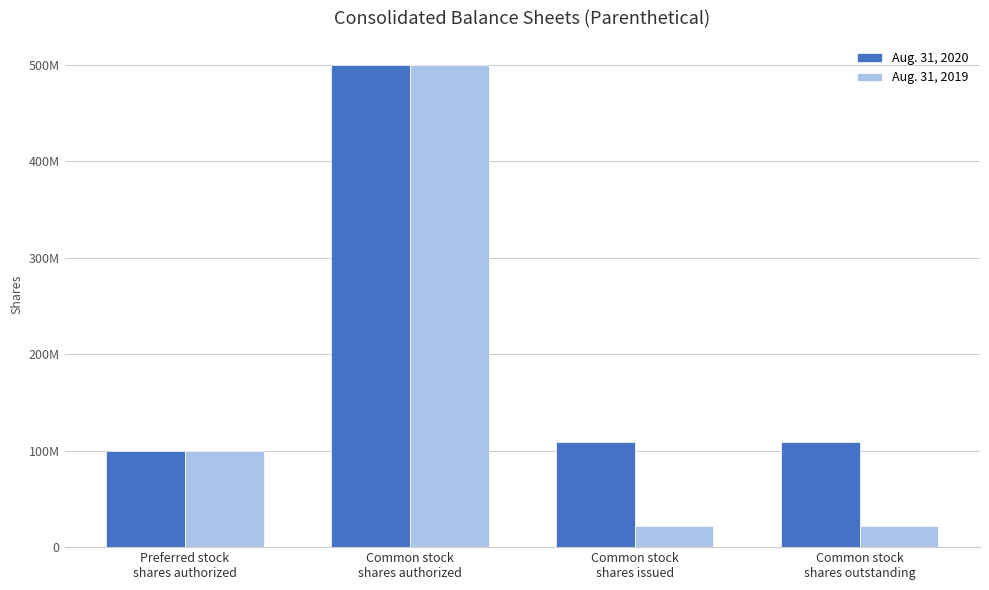

At how many categories does at least one series exceed 224161432?

1